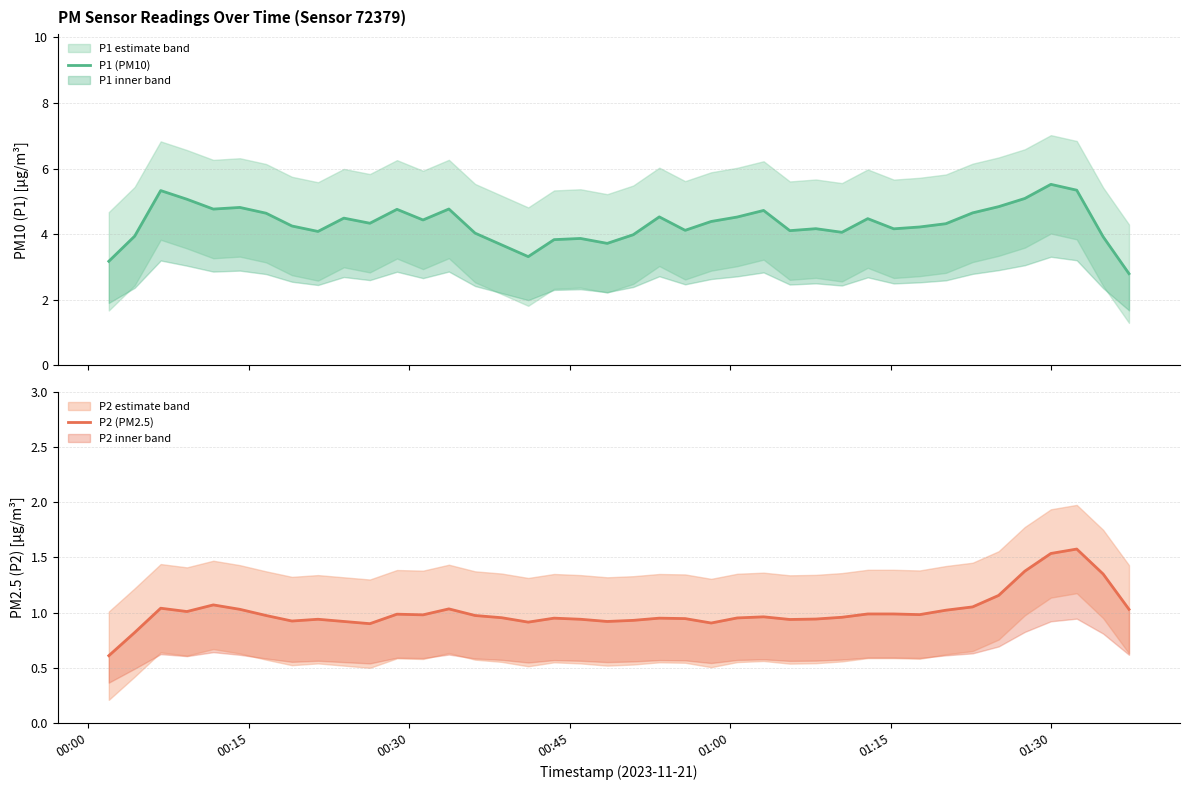

Which category has the lowest value across all series?

00:00